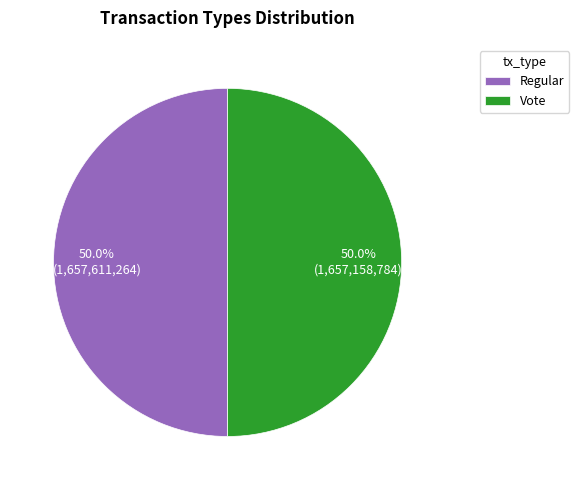

Approximately how many times larger is the value at Regular compared to Vote?

1.0